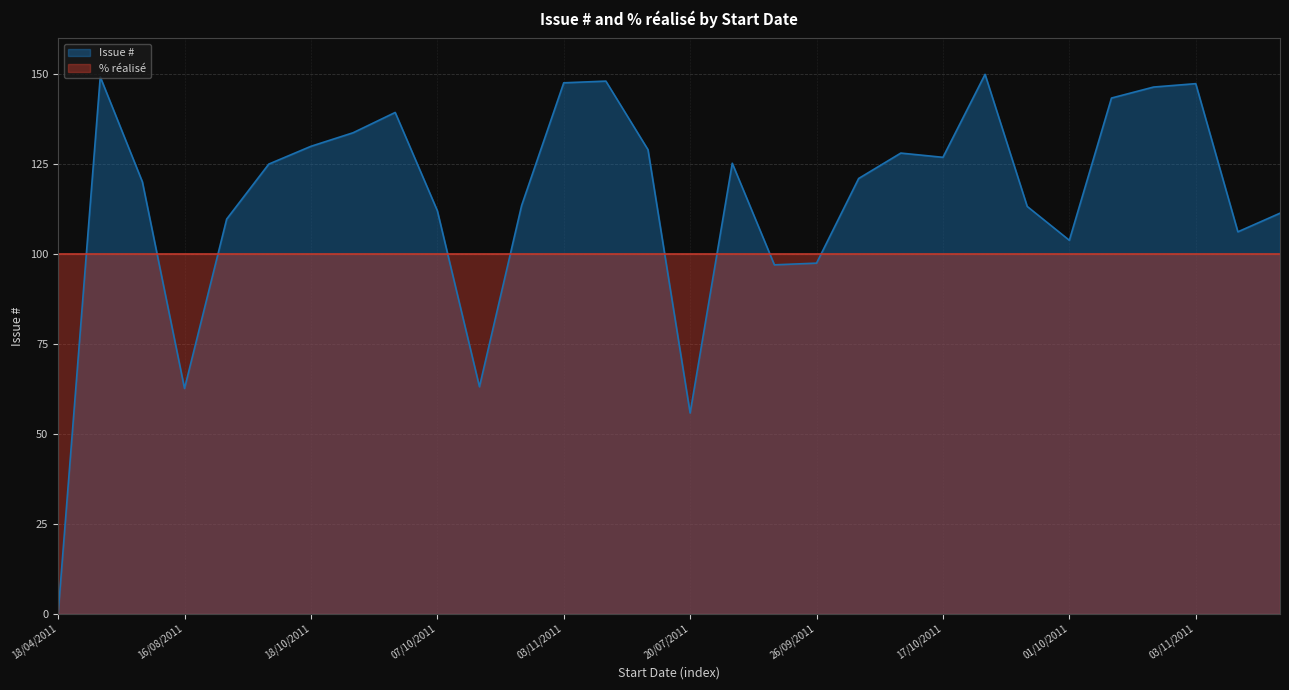

What is the change in value from 15/10/2011 to 03/11/2011?

+22.1